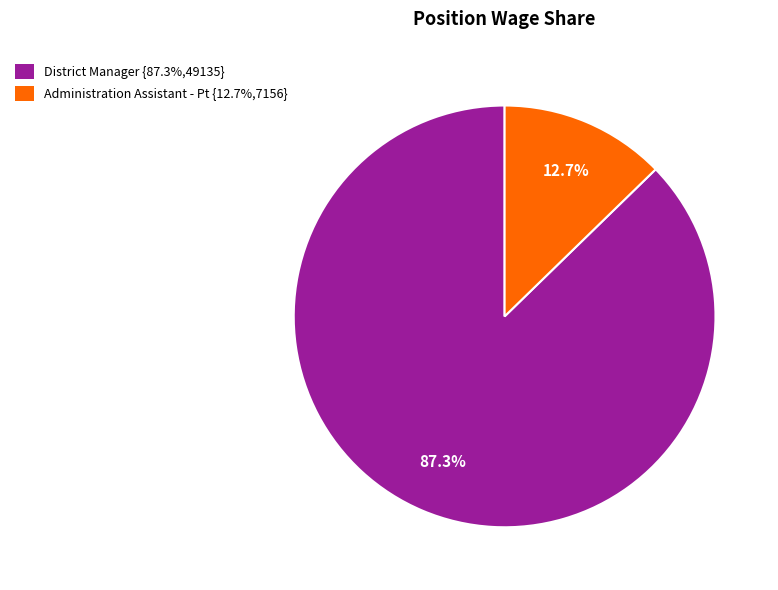

Which has a higher value, District Manager or Administration Assistant - Pt?

District Manager